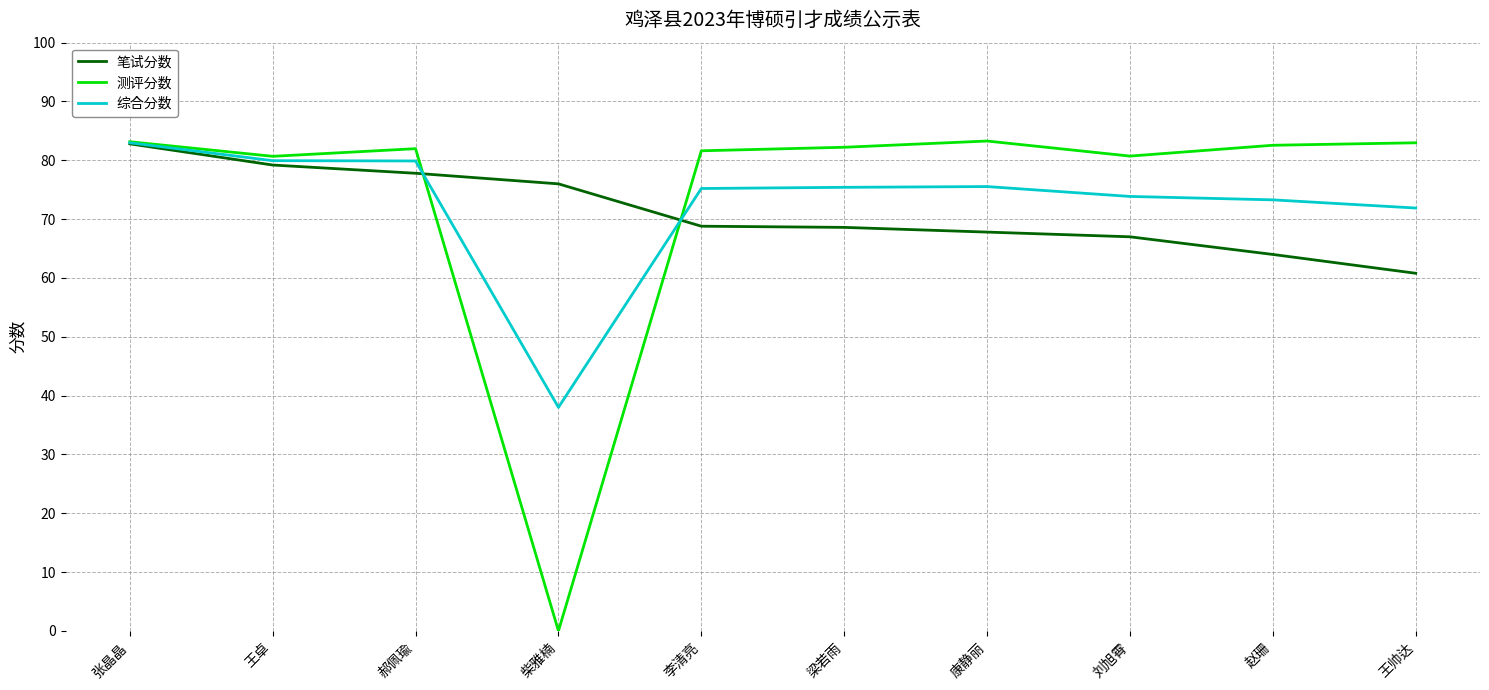

Which series changed the most between 柴雅楠 and 刘旭霄?

测评分数